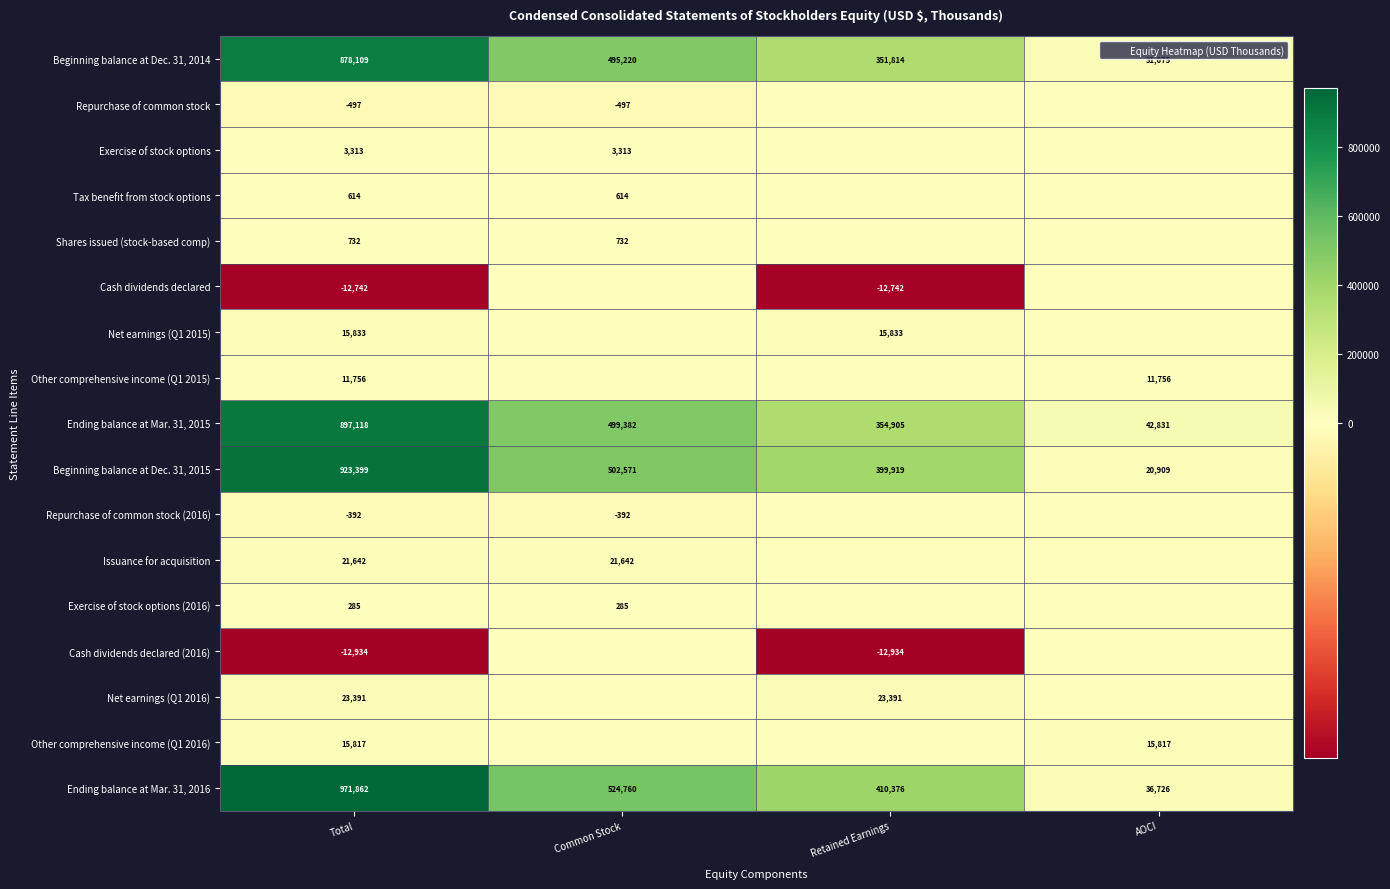

Is it true that Shares issued (stock-based comp) equals -249 at AOCI?

False